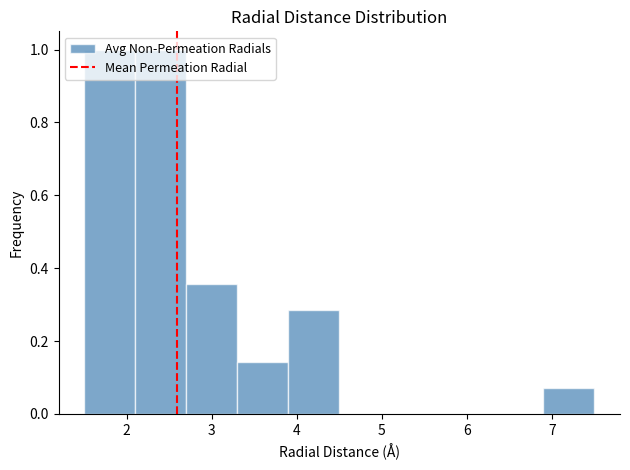

Reading left to right, transcribe this chart: for each bar, give the range it covers on the x-axis and its height. The values are not printed on the chart, so give them approximately, as read against the axis.

1.5 to 2.1: 1.00
2.1 to 2.7: 1.00
2.7 to 3.3: 0.36
3.3 to 3.9: 0.14
3.9 to 4.5: 0.28
4.5 to 5.1: 0
5.1 to 5.7: 0
5.7 to 6.3: 0
6.3 to 6.9: 0
6.9 to 7.5: 0.08